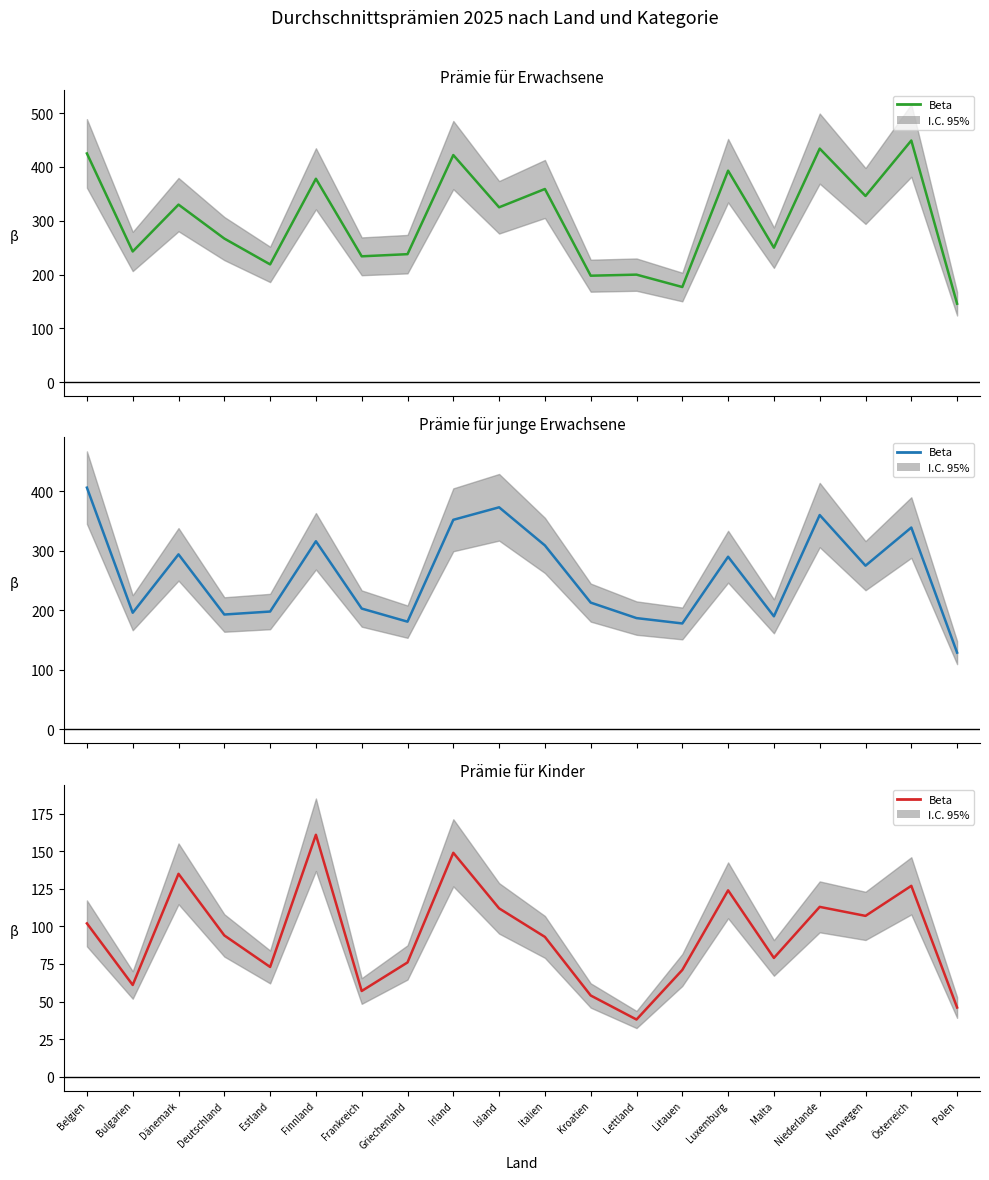

Rank the categories by value from highest to lowest.

Finnland, Irland, Dänemark, Österreich, Luxemburg, Niederlande, Island, Norwegen, Belgien, Deutschland, Italien, Malta, Griechenland, Estland, Litauen, Bulgarien, Frankreich, Kroatien, Polen, Lettland